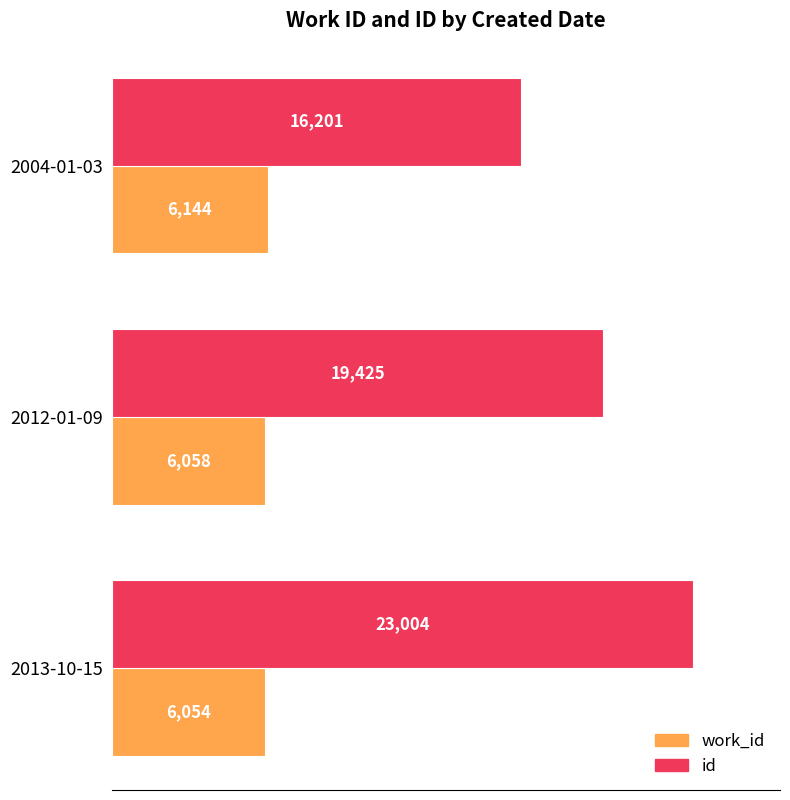

Is the value of id at 2013-10-15 greater than the value of work_id at 2013-10-15?

Yes